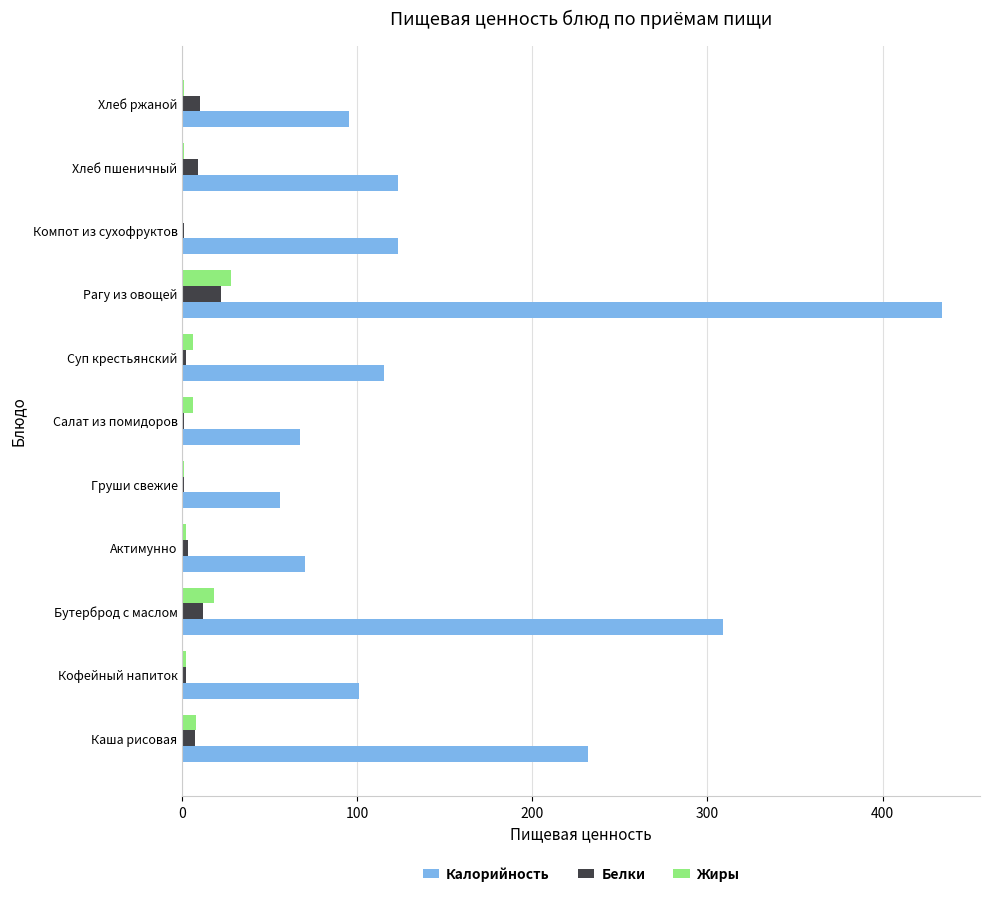

True or false: Белки has a value of 10.0 at Хлеб ржаной.

True